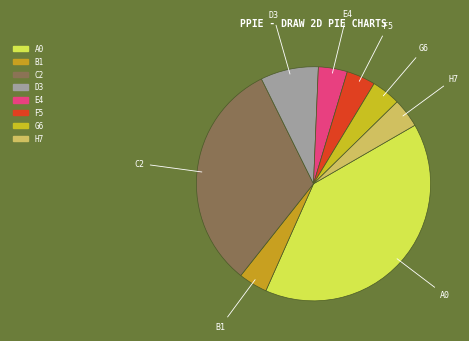

Combined, do H7 and E4 account for over 50%?

No